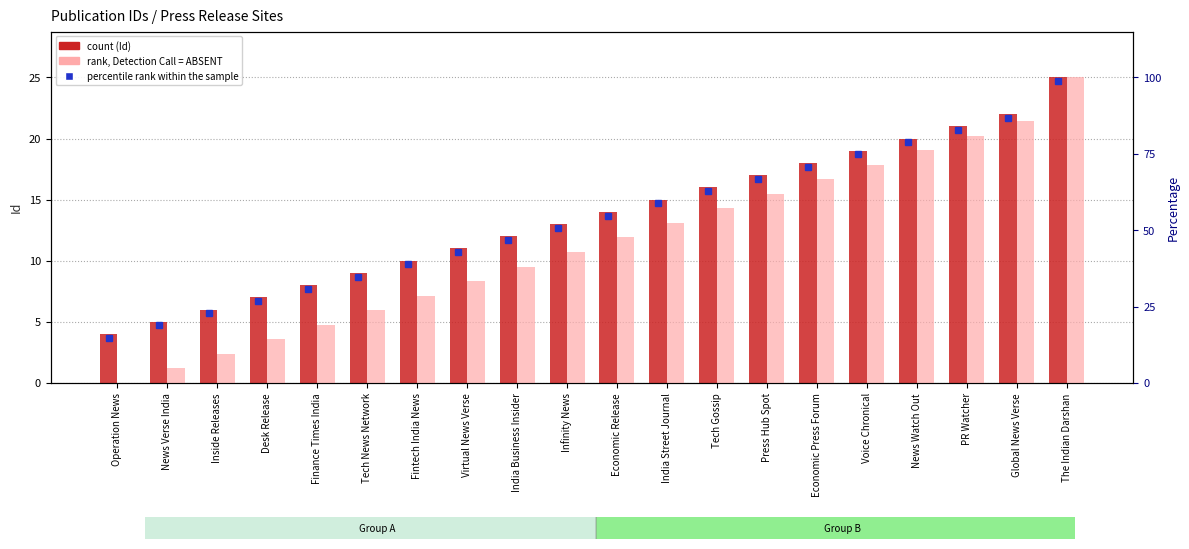

Read the rank, Detection Call = ABSENT value at PR Watcher.

81.0